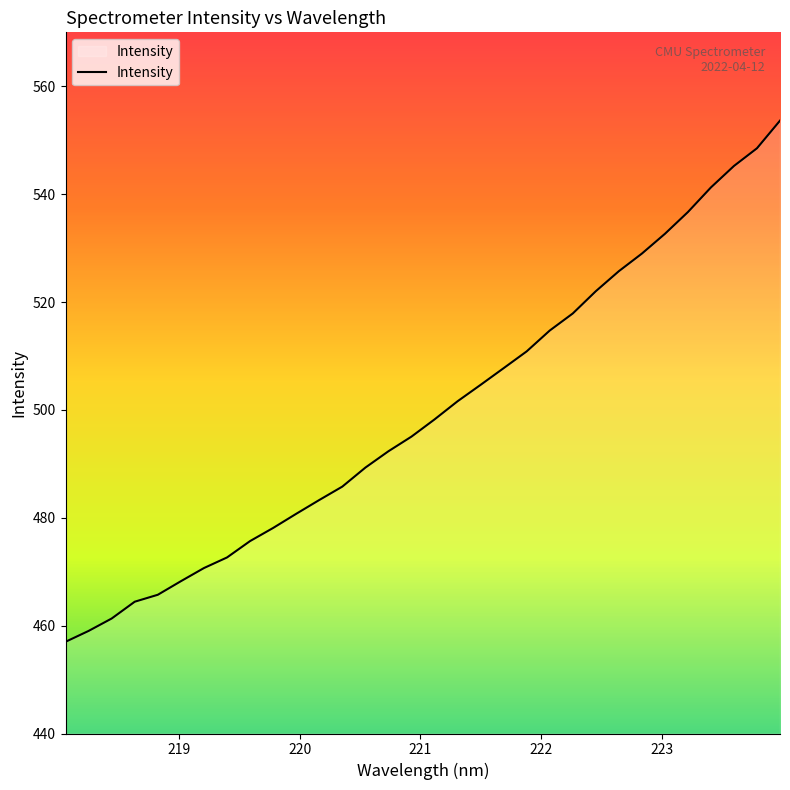

What is the difference between the maximum and minimum values?

96.6